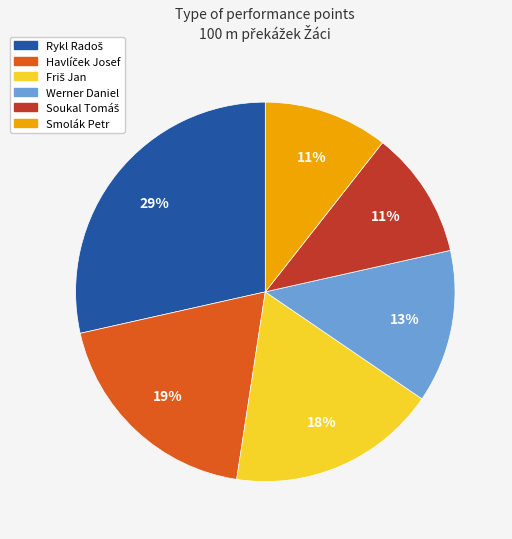

To the nearest percent, what is the difference between the Werner Daniel and Smolák Petr slice percentages?

2%